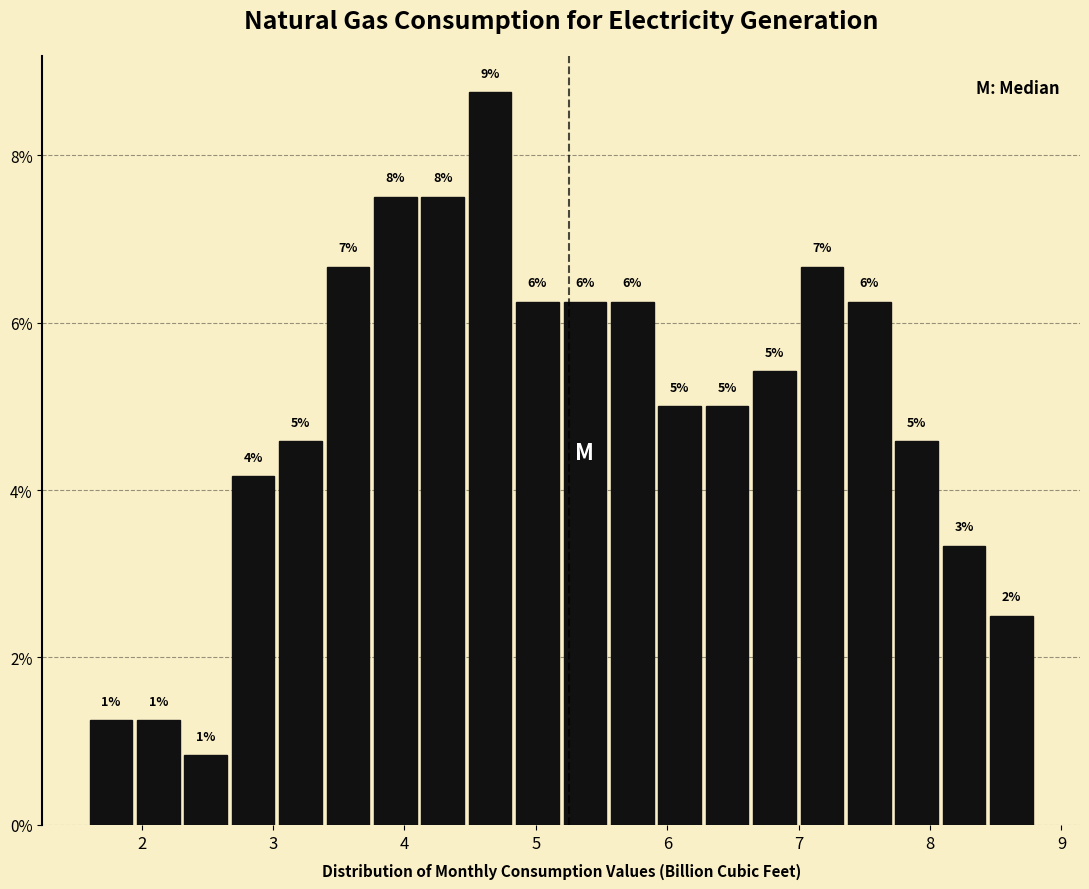

Read against the x-axis, roughly where is the centre of the tallest bar?

4.7